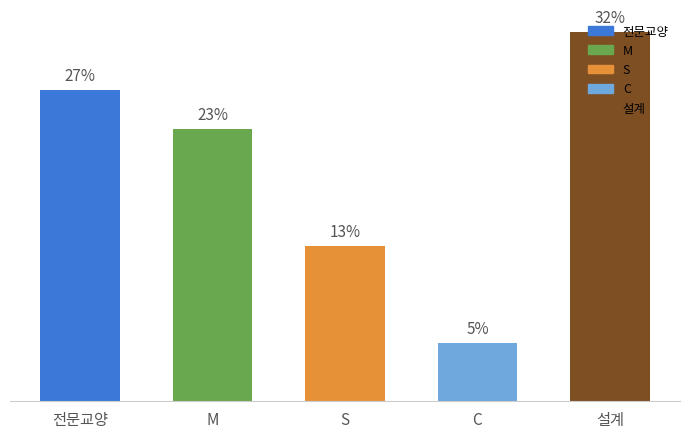

At which category does the chart reach its minimum across all series?

C